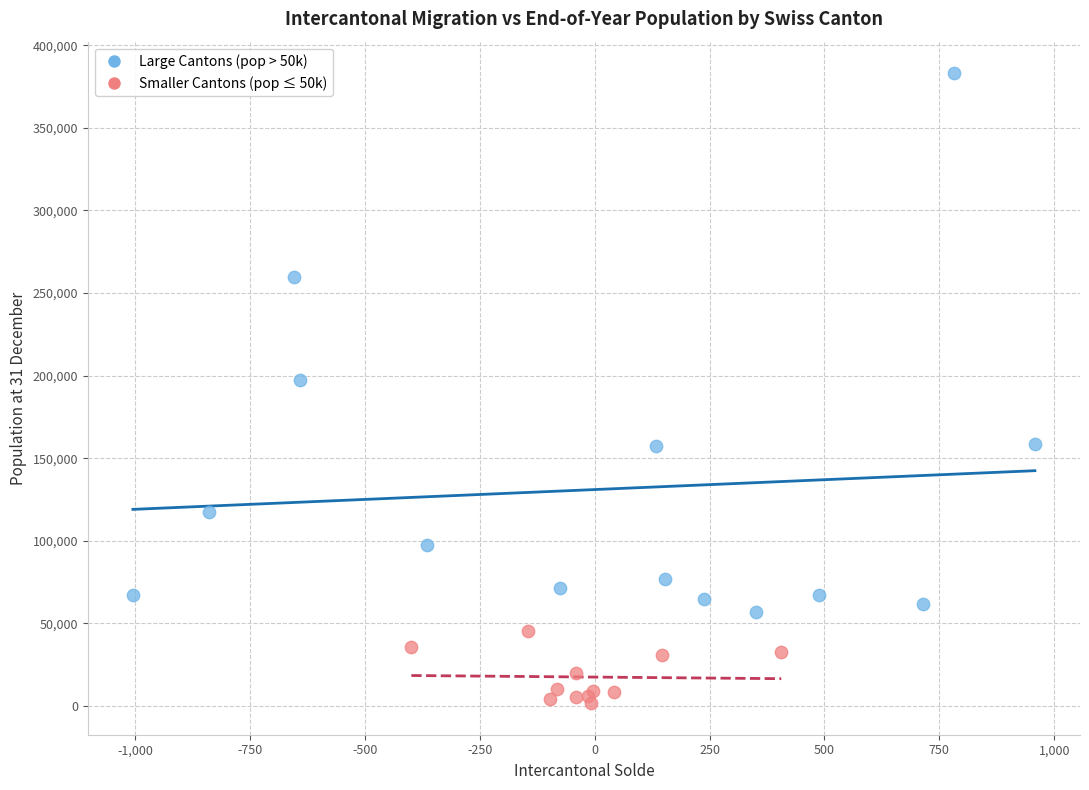

Which series reaches the minimum Y coordinate?

Smaller Cantons (pop ≤ 50k)